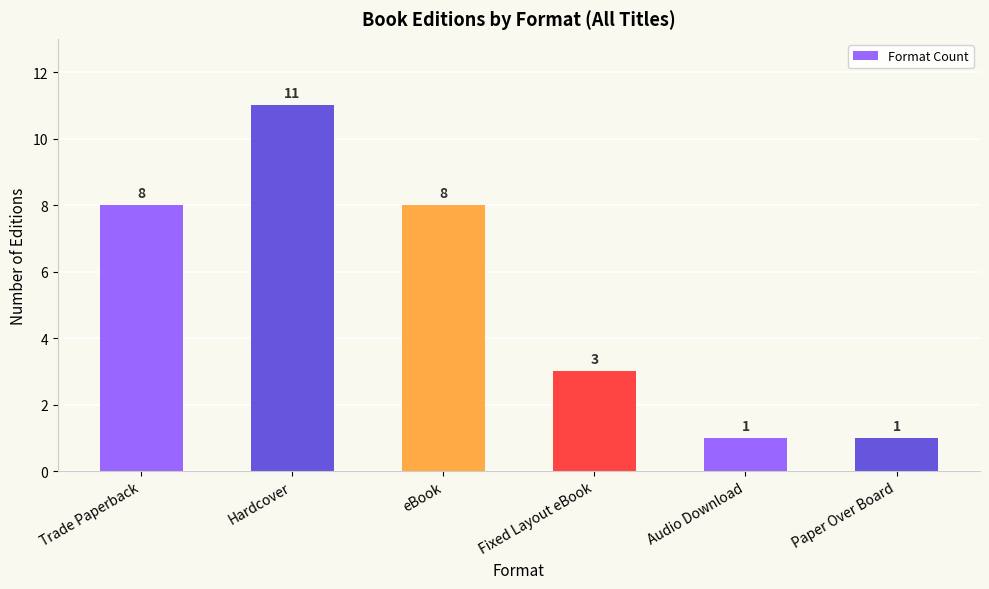

How many values are between 1 and 8?

5